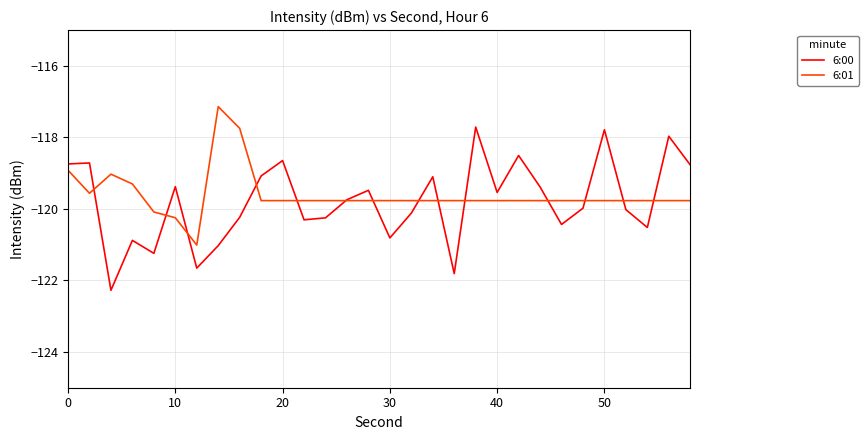

Does the chart display data point markers on the line(s)?

No